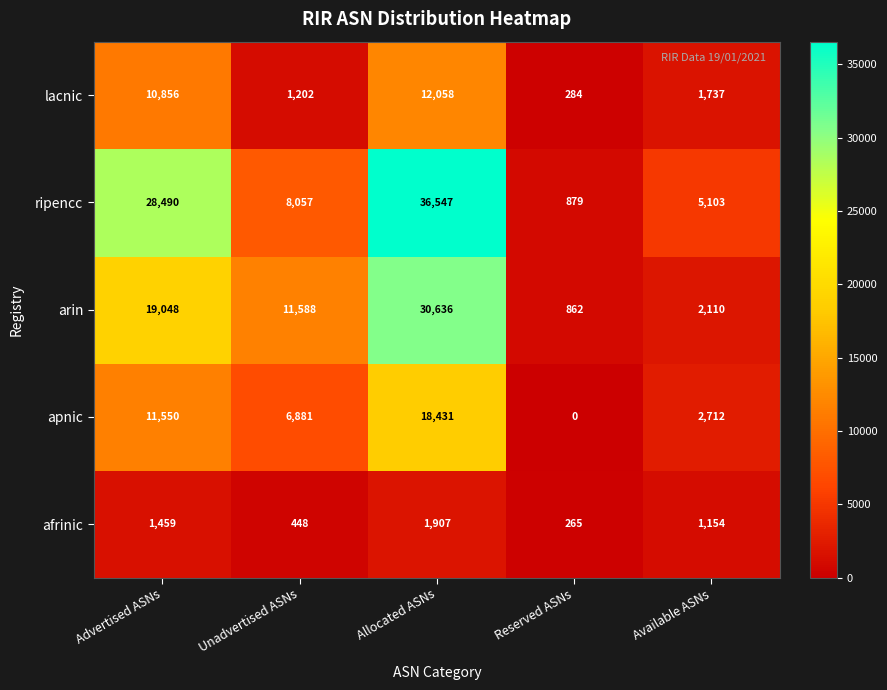

Which label corresponds to the smallest value in the chart?

Reserved ASNs